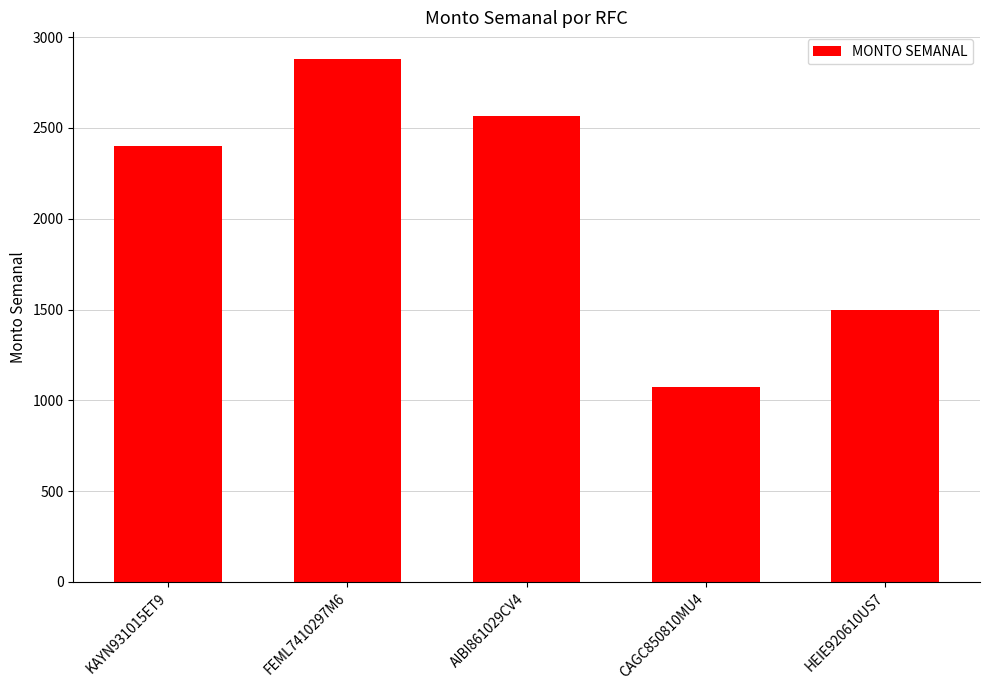

Reading right to left, list all the values displayed in this chart.

1499.1	1071.4	2564.0	2882.5	2401.4